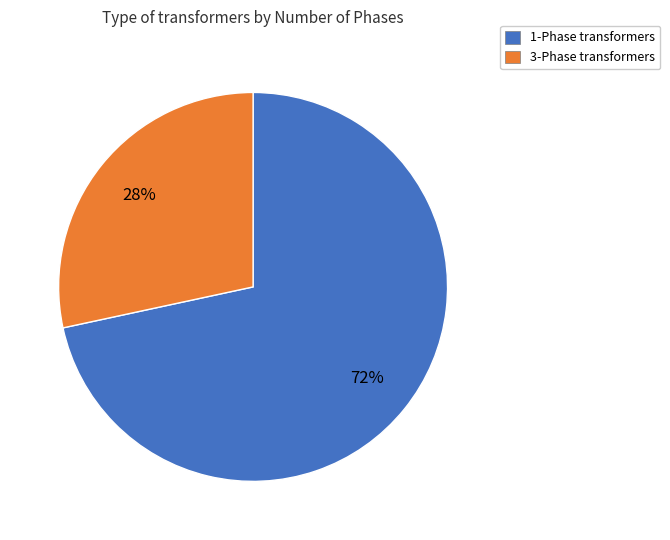

Is there a majority slice in this chart?

Yes